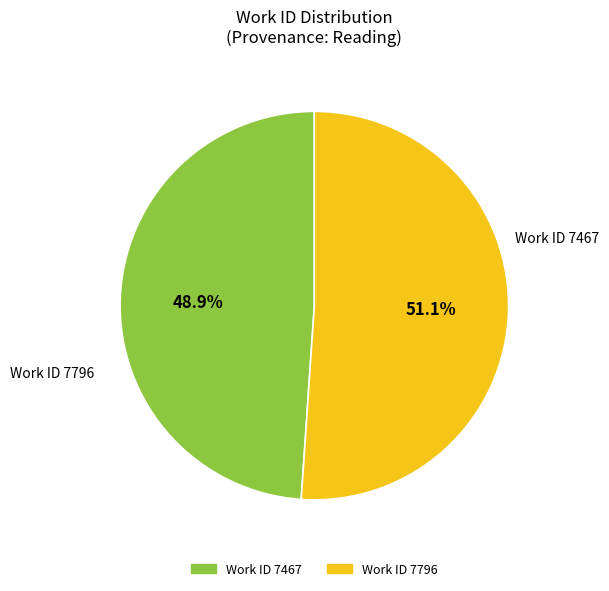

Is there a majority slice in this chart?

Yes